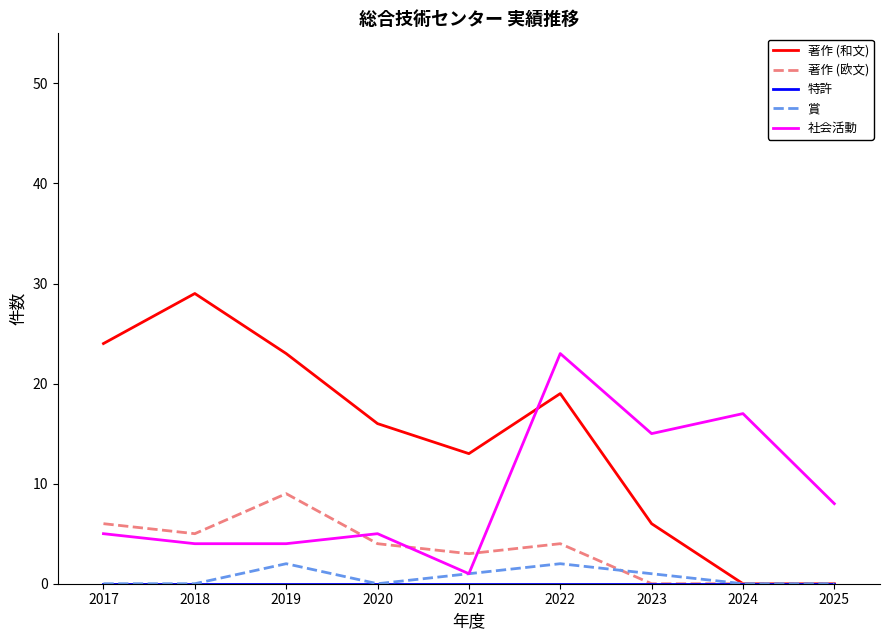

At how many categories does at least one series exceed 11?

8